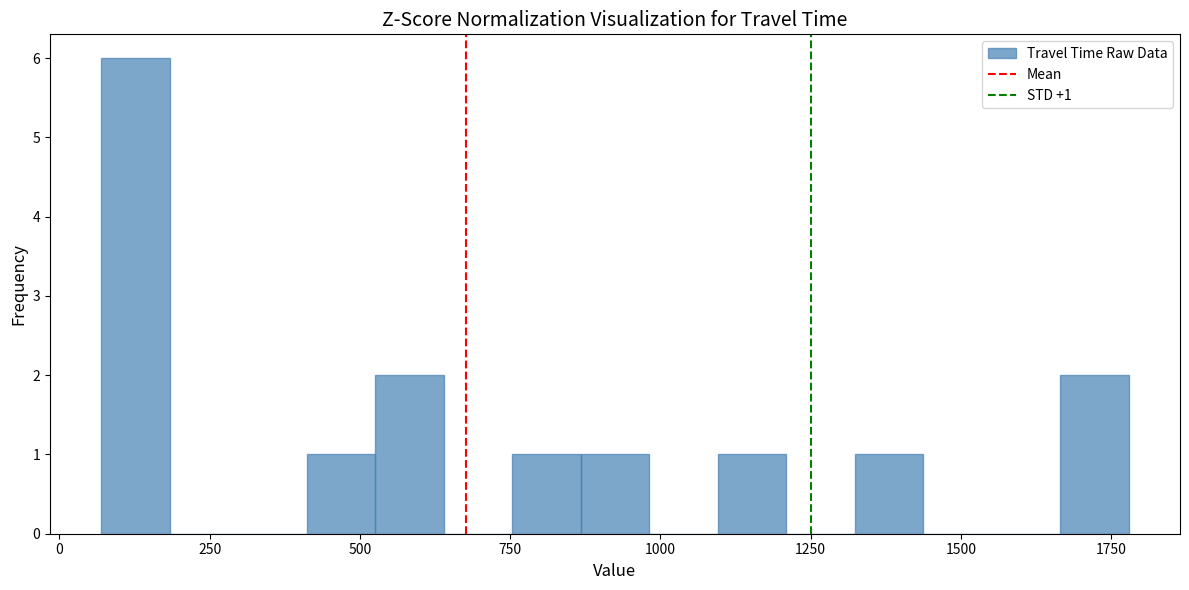

Read against the x-axis, roughly where is the centre of the tallest bar?

150